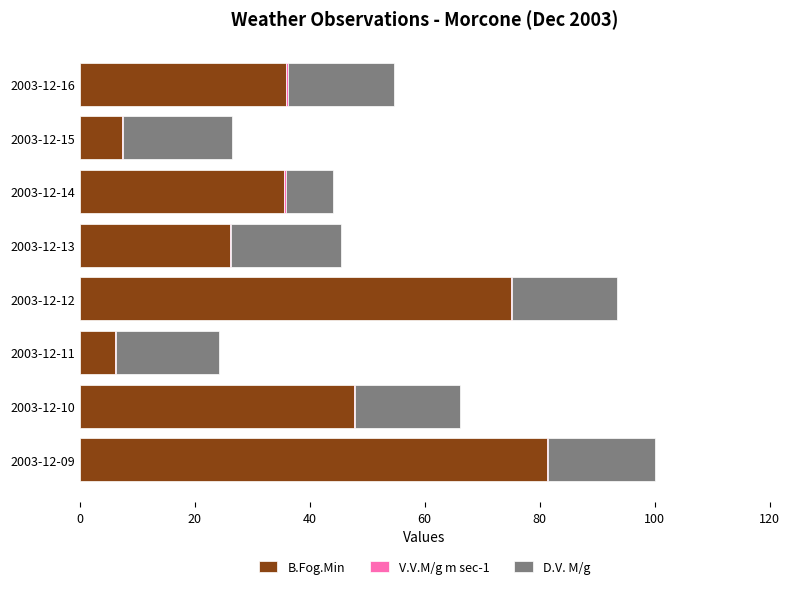

The B.Fog.Min series shows 2.2 at 2003-12-11. True or false?

False